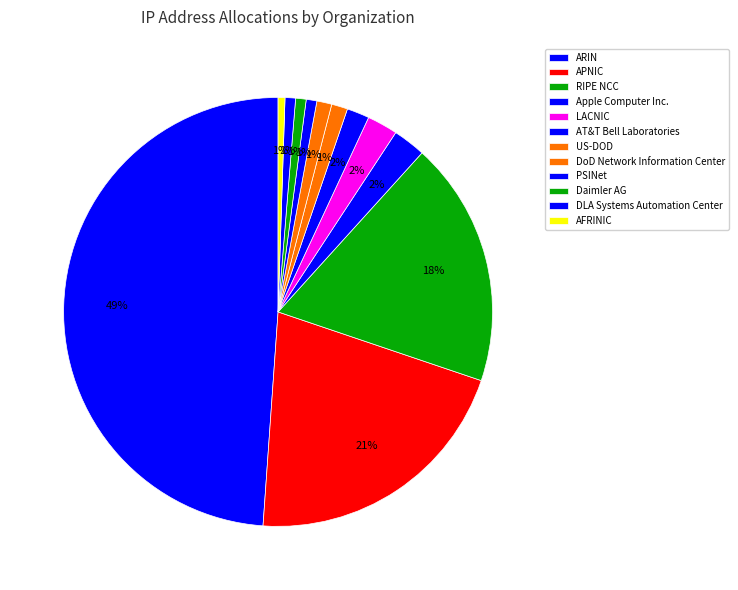

To the nearest percent, what is the average slice percentage?

8%